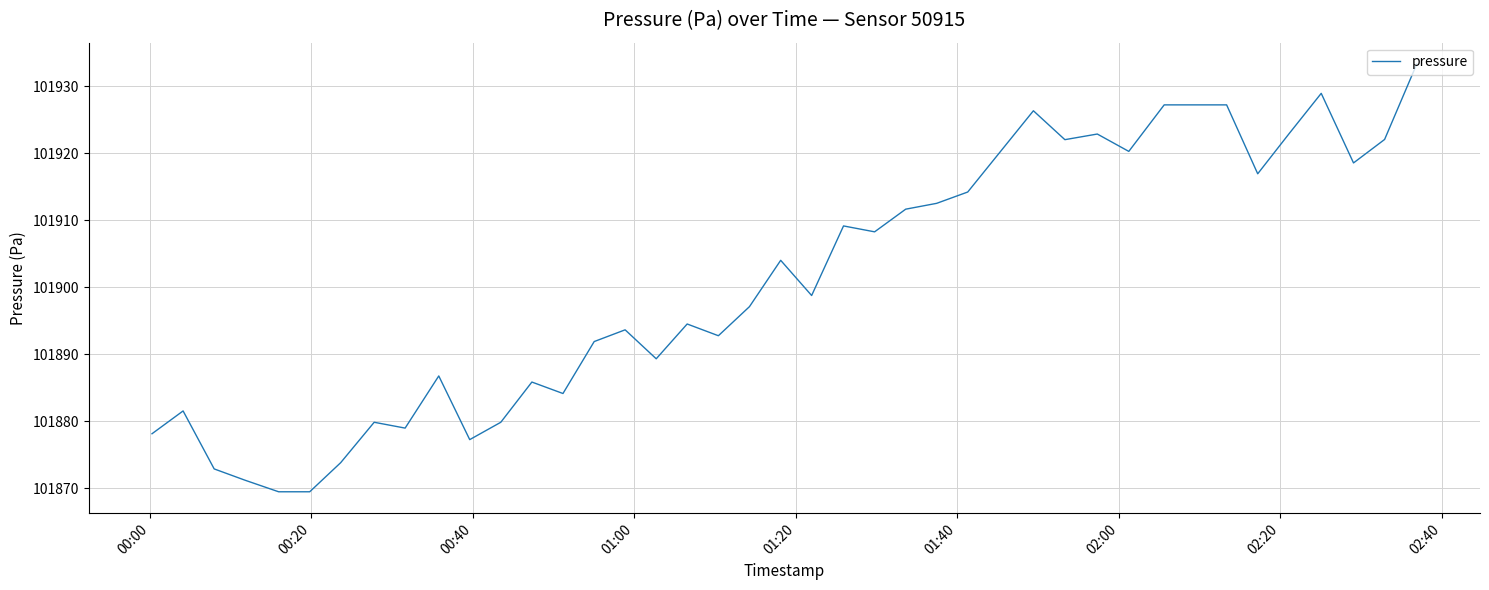

What is the minimum value shown in the chart?

101869.5